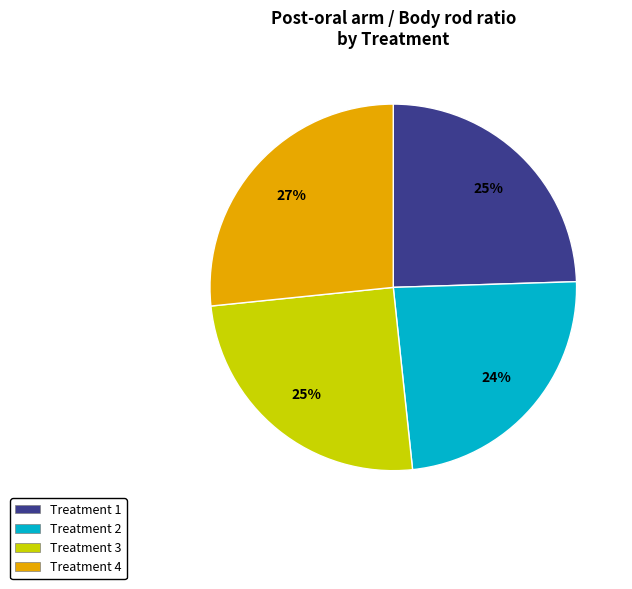

To the nearest percent, what is the difference between the largest and smallest slice percentages?

3%